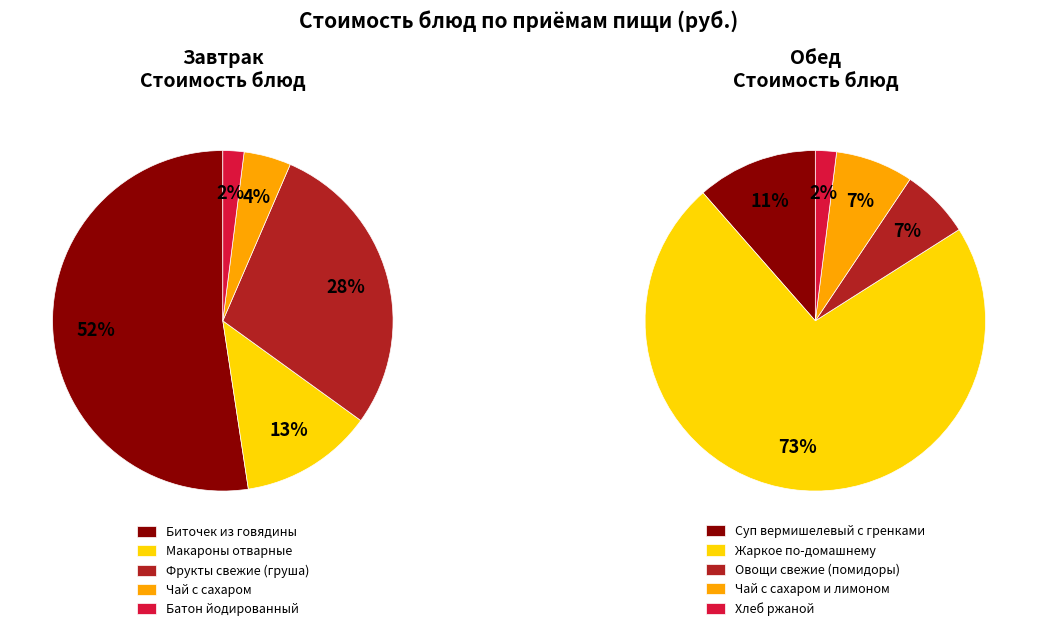

Does Завтрак account for over 50% of the chart?

Yes